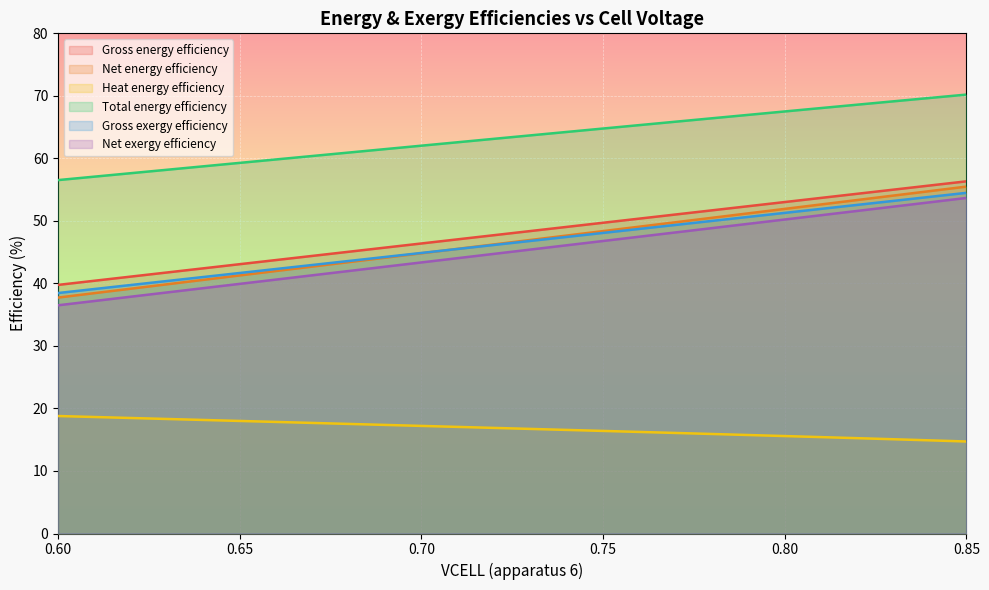

At how many categories does at least one series exceed 17?

26